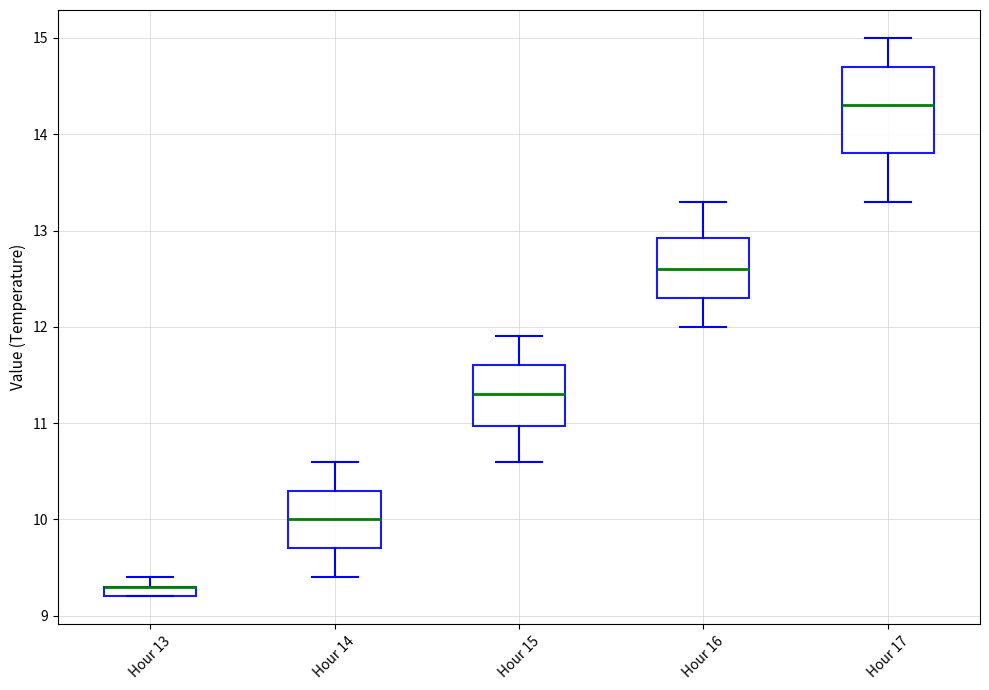

Where is the lower edge of the box for Hour 15 on the y-axis? The values are not printed on the chart, so give them approximately, as read against the axis.

11.0